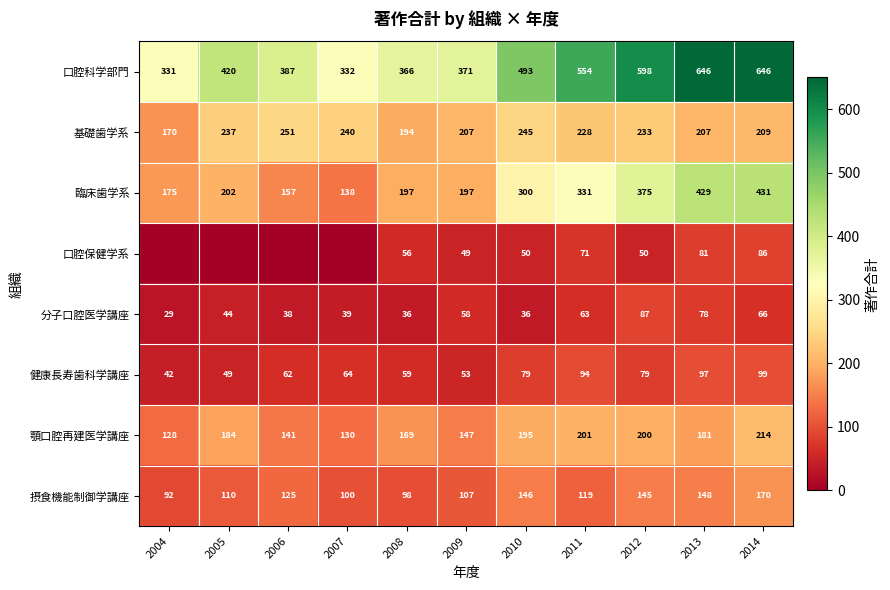

What is the minimum value for 基礎歯学系?

170